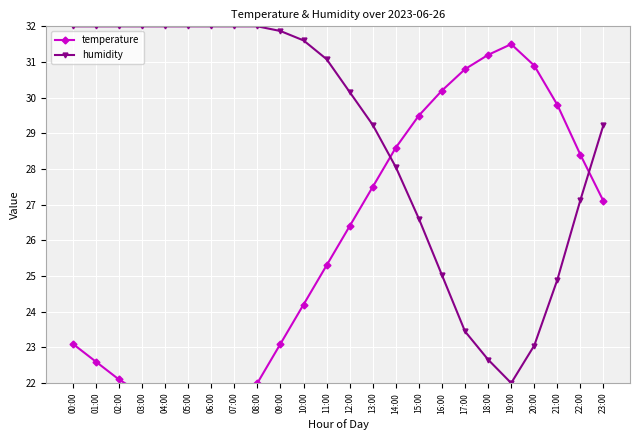

What is the label of the 9th point from the left?

08:00